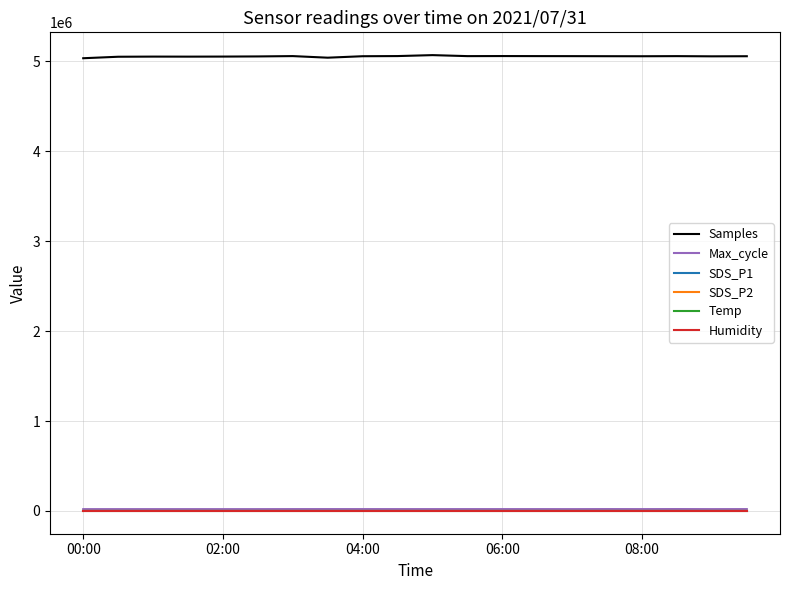

Which series has the largest range (max minus min)?

Samples